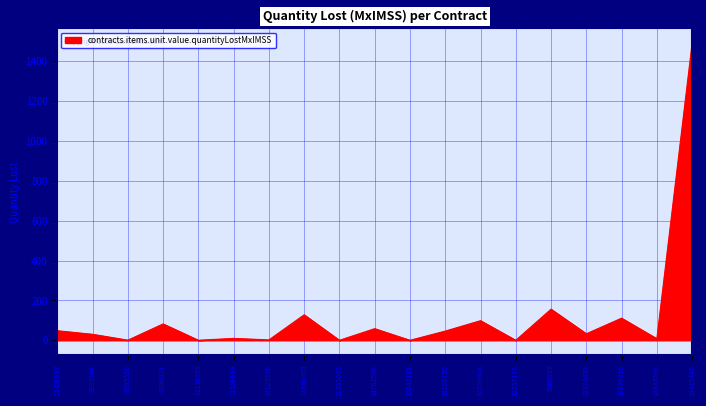

True or false: the data shows 0.2 at 11136336.

True